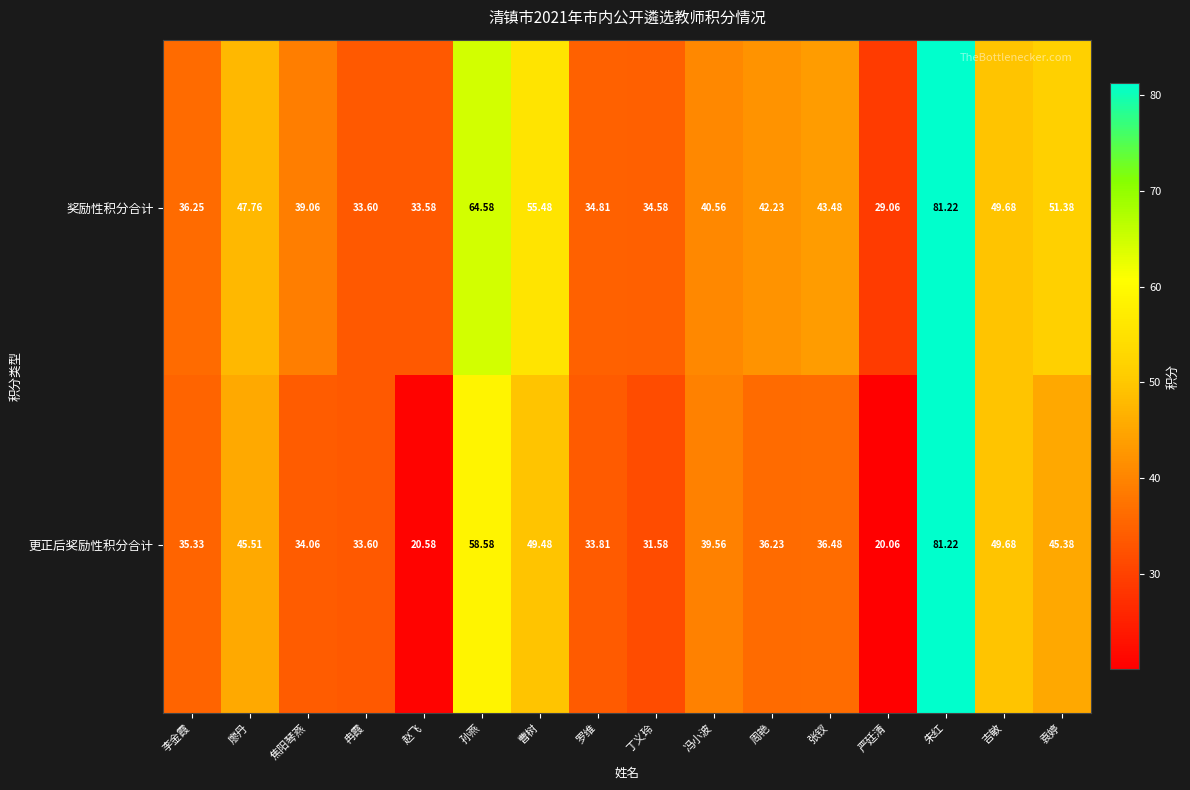

Where does the 奖励性积分合计 series first go above 42?

廖丹